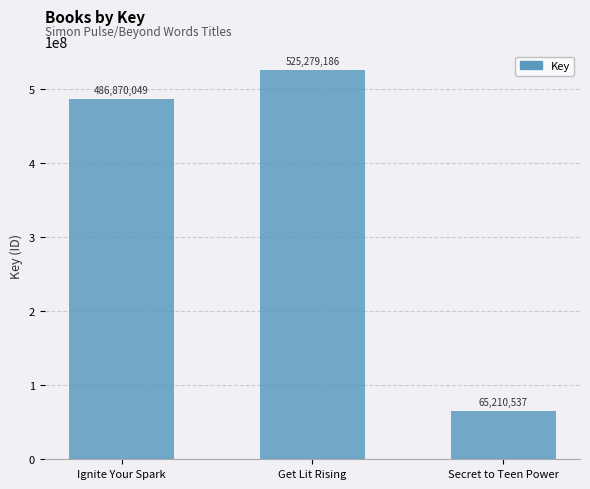

What is the difference between the maximum and minimum values?

460068649